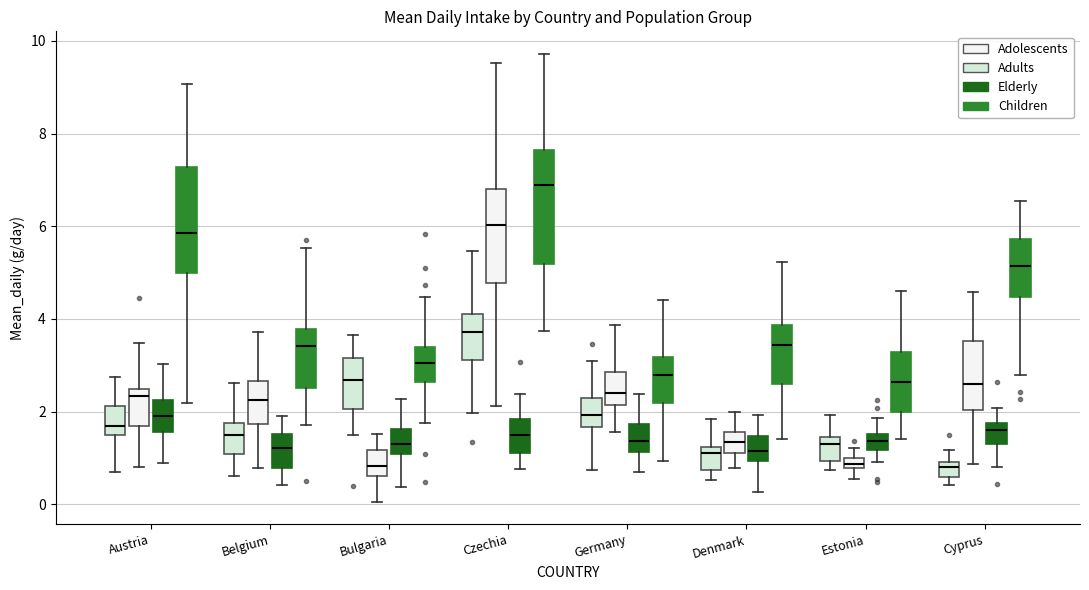

Where is the lower edge of the box for Estonia (Adults) on the y-axis? The values are not printed on the chart, so give them approximately, as read against the axis.

1.0